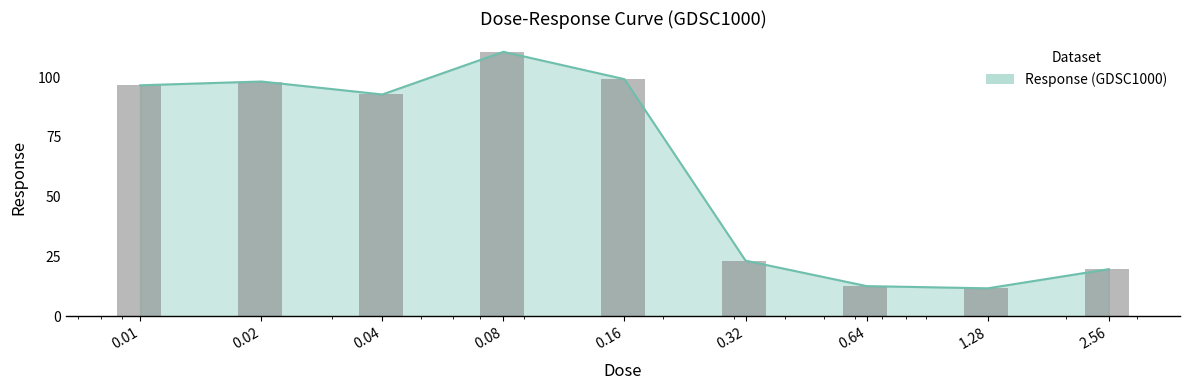

What position from the left is 0.64?

7